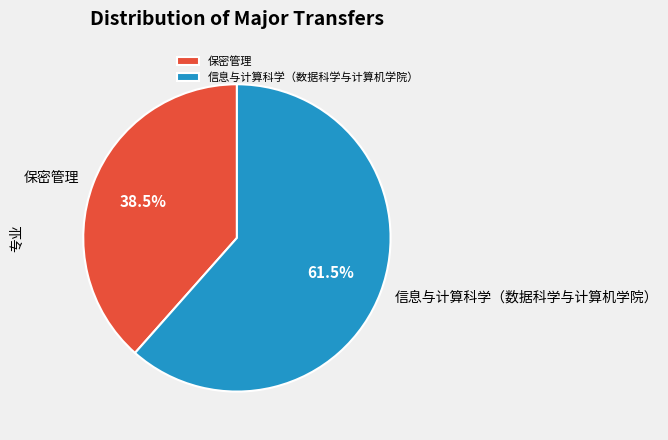

What portion of the pie excludes 保密管理?

61.5%